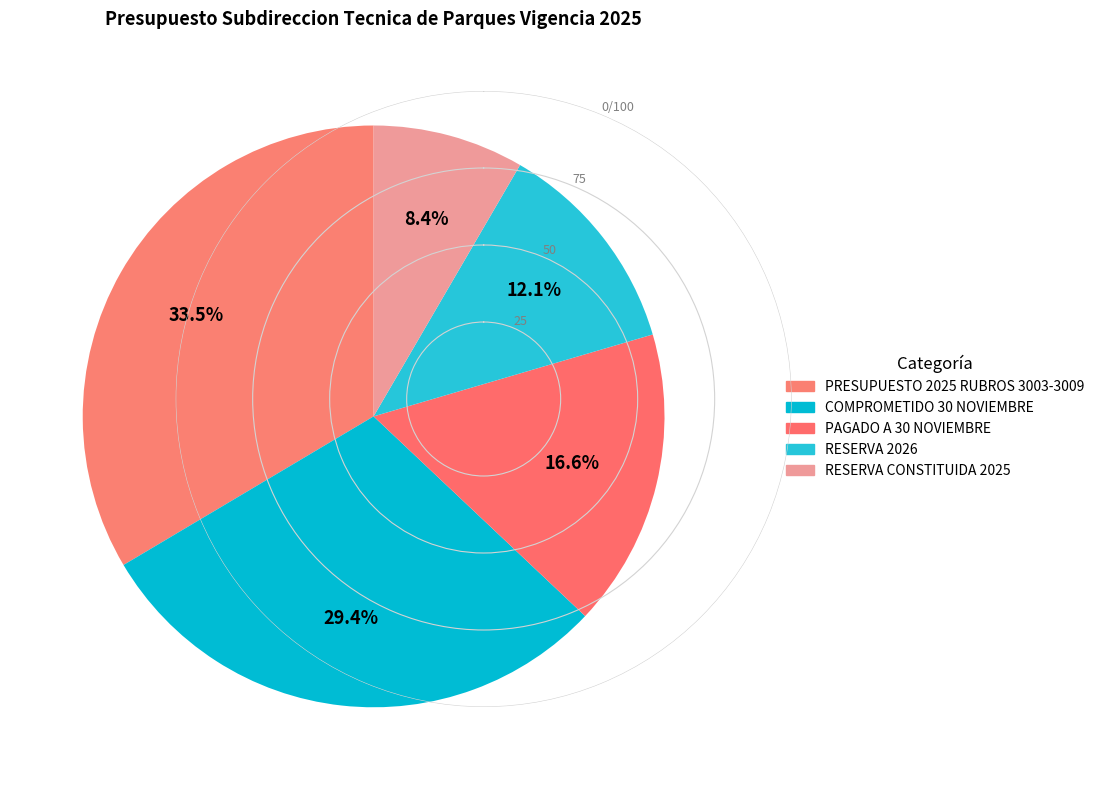

The COMPROMETIDO 30 NOVIEMBRE slice represents 29% of the pie. True or false?

True